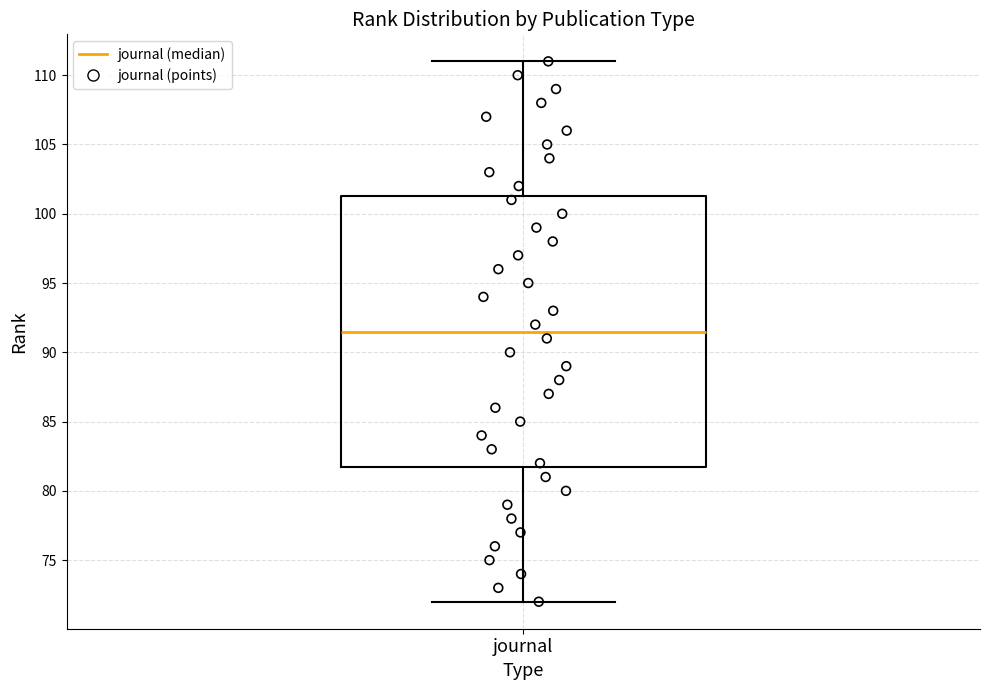

Read this box plot against the y-axis: the position of the median line, the range covered by the box, and the ends of both whiskers. The values are not printed on the chart, so give them approximately, as read against the axis.

median 91.5, box 82.0 to 101.5, whiskers 72.0 to 111.0